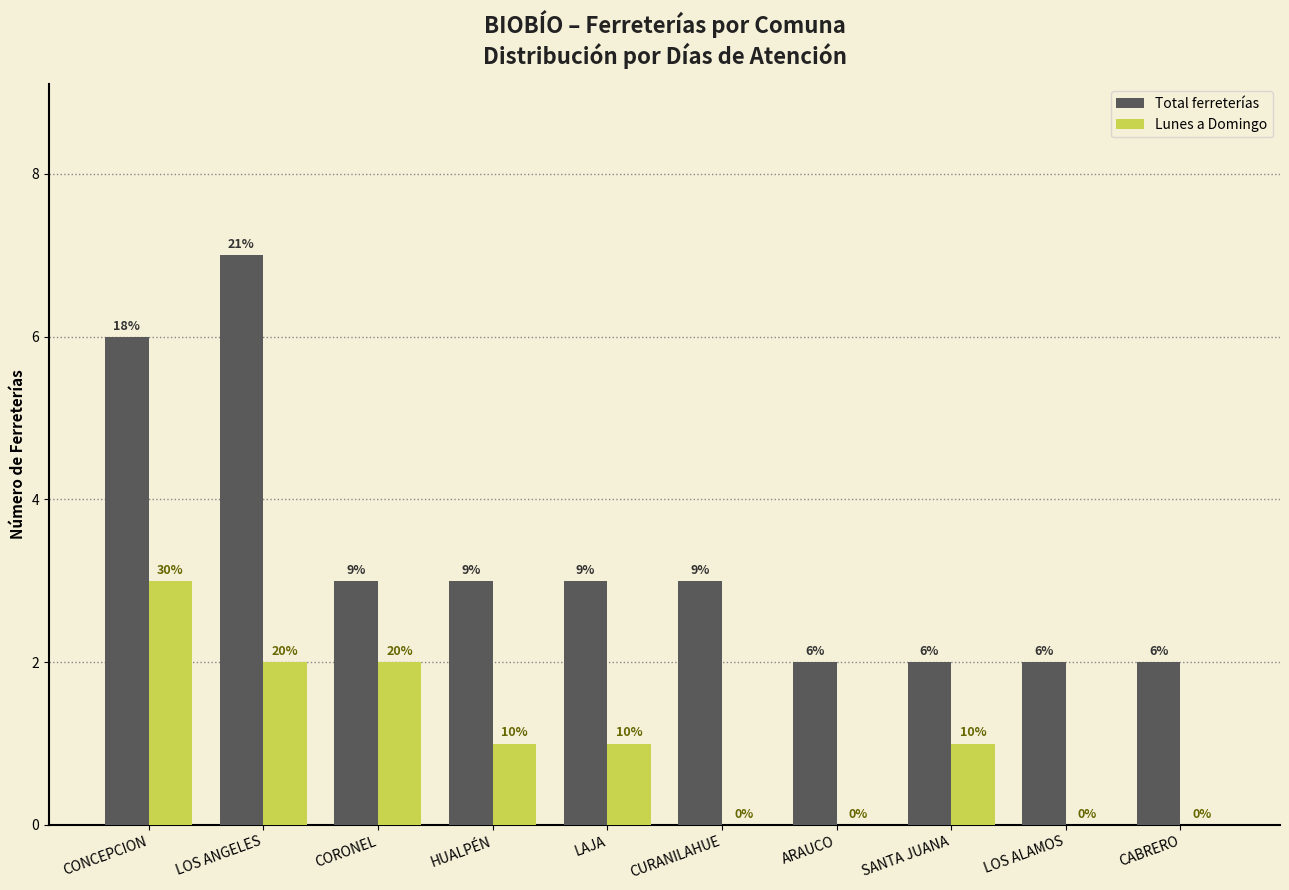

What is the average value of the Lunes a Domingo series?

1